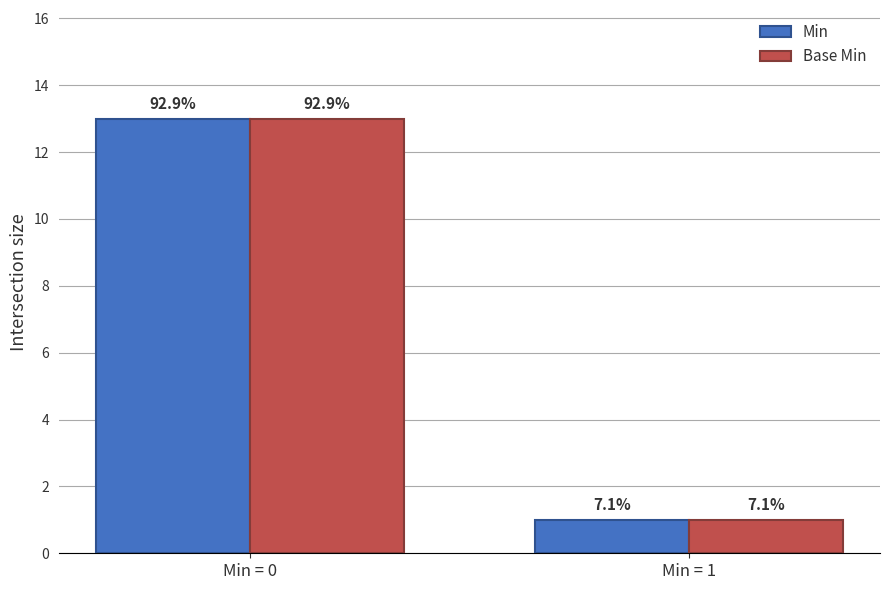

The value of Base Min at Min = 1 is 0. True or false?

False